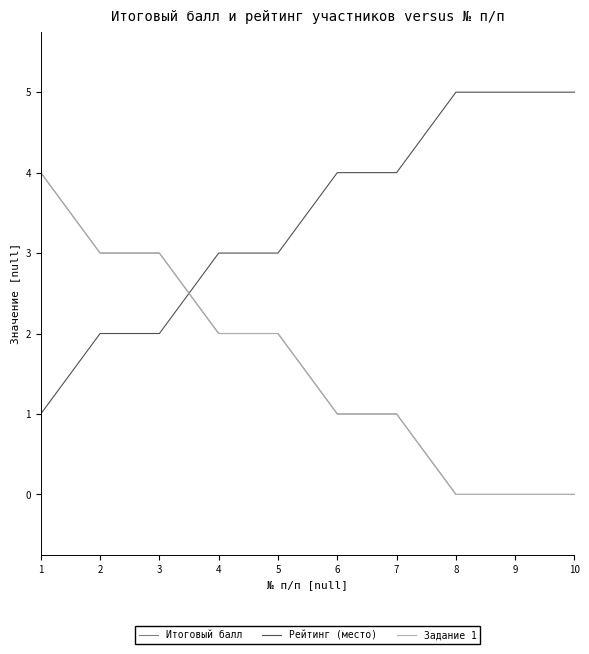

Does the chart display data point markers on the line(s)?

No